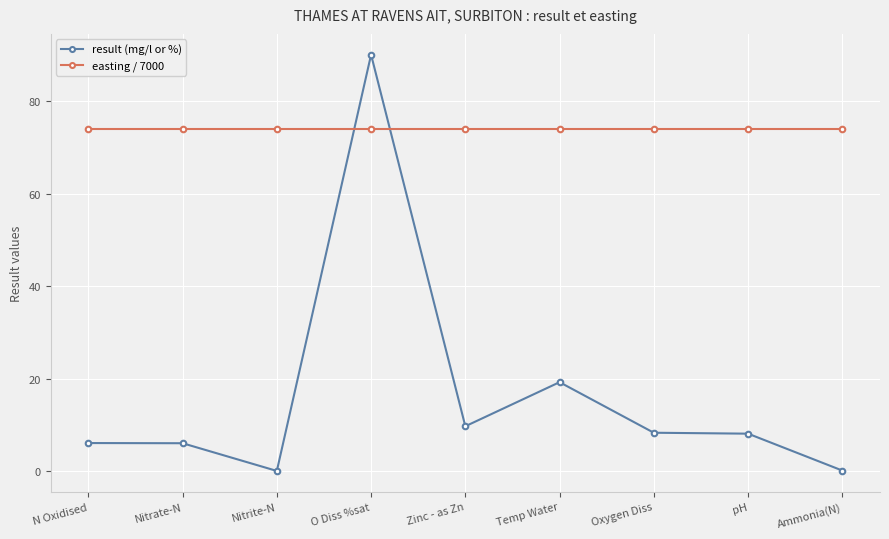

How many distinct data groups are displayed?

2